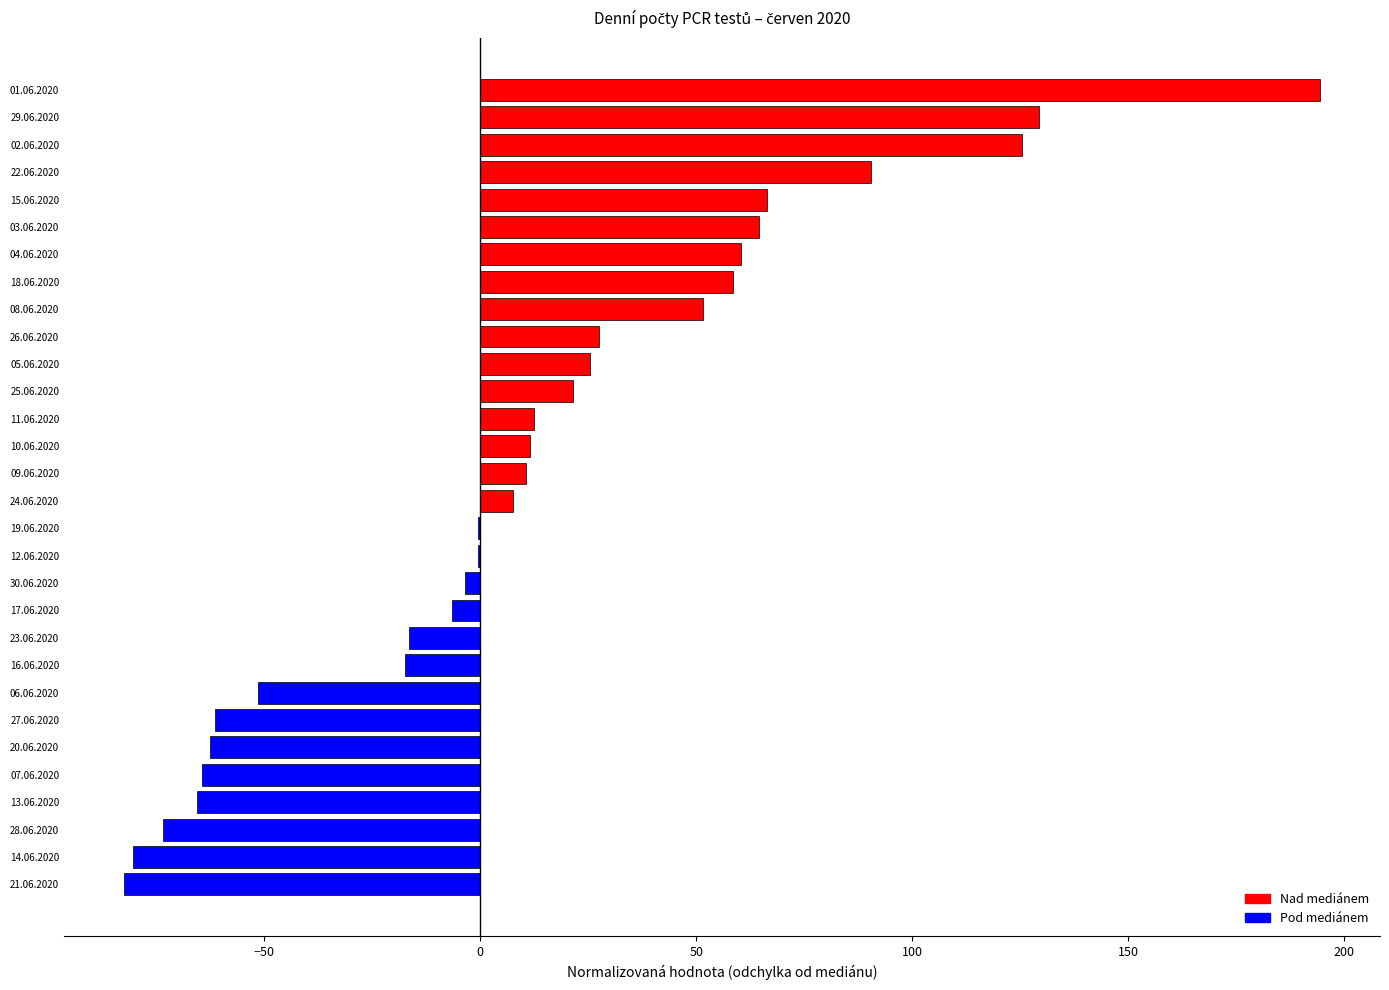

How many series are shown in this chart?

1